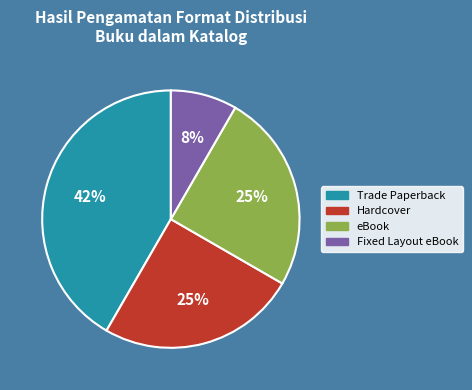

Is eBook the majority of the pie?

No